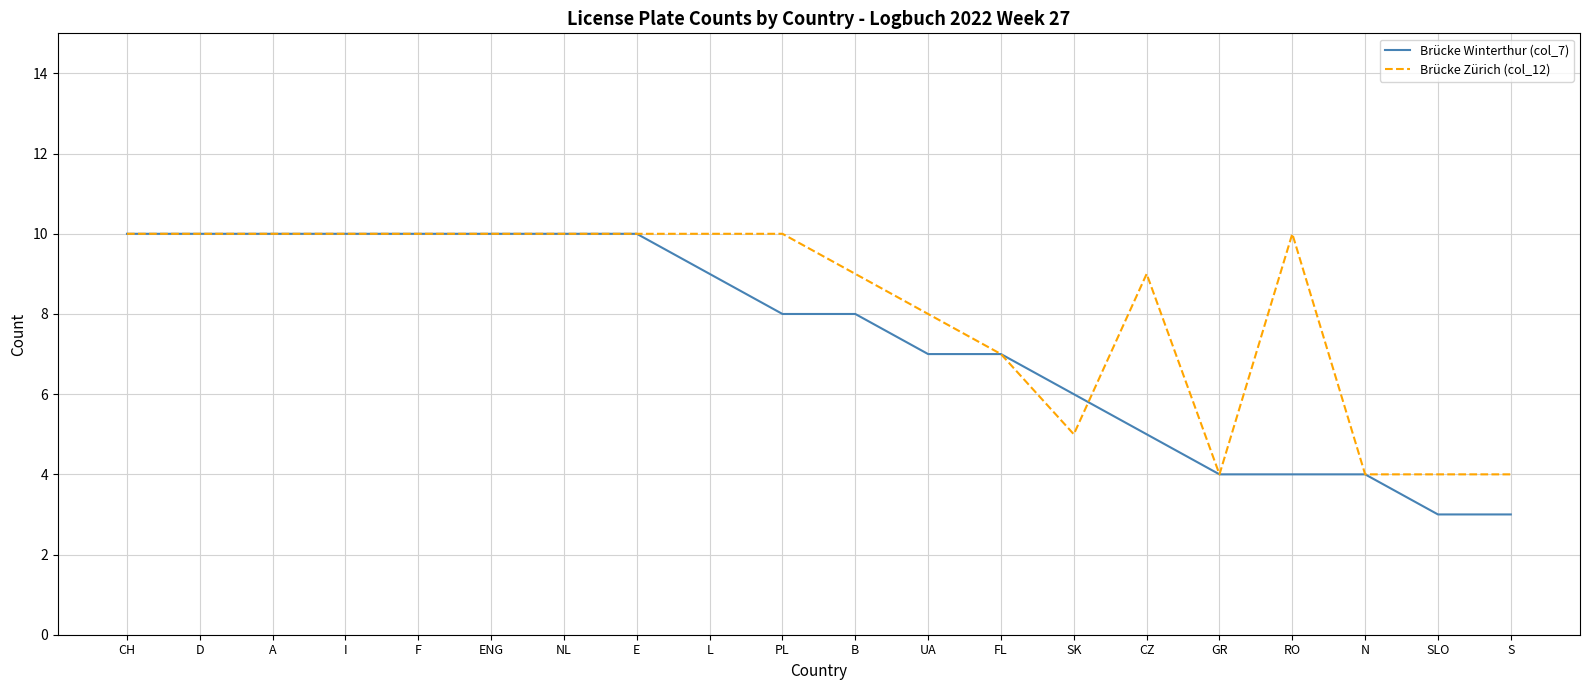

The value of Brücke Zürich (col_12) at E is 10. True or false?

True